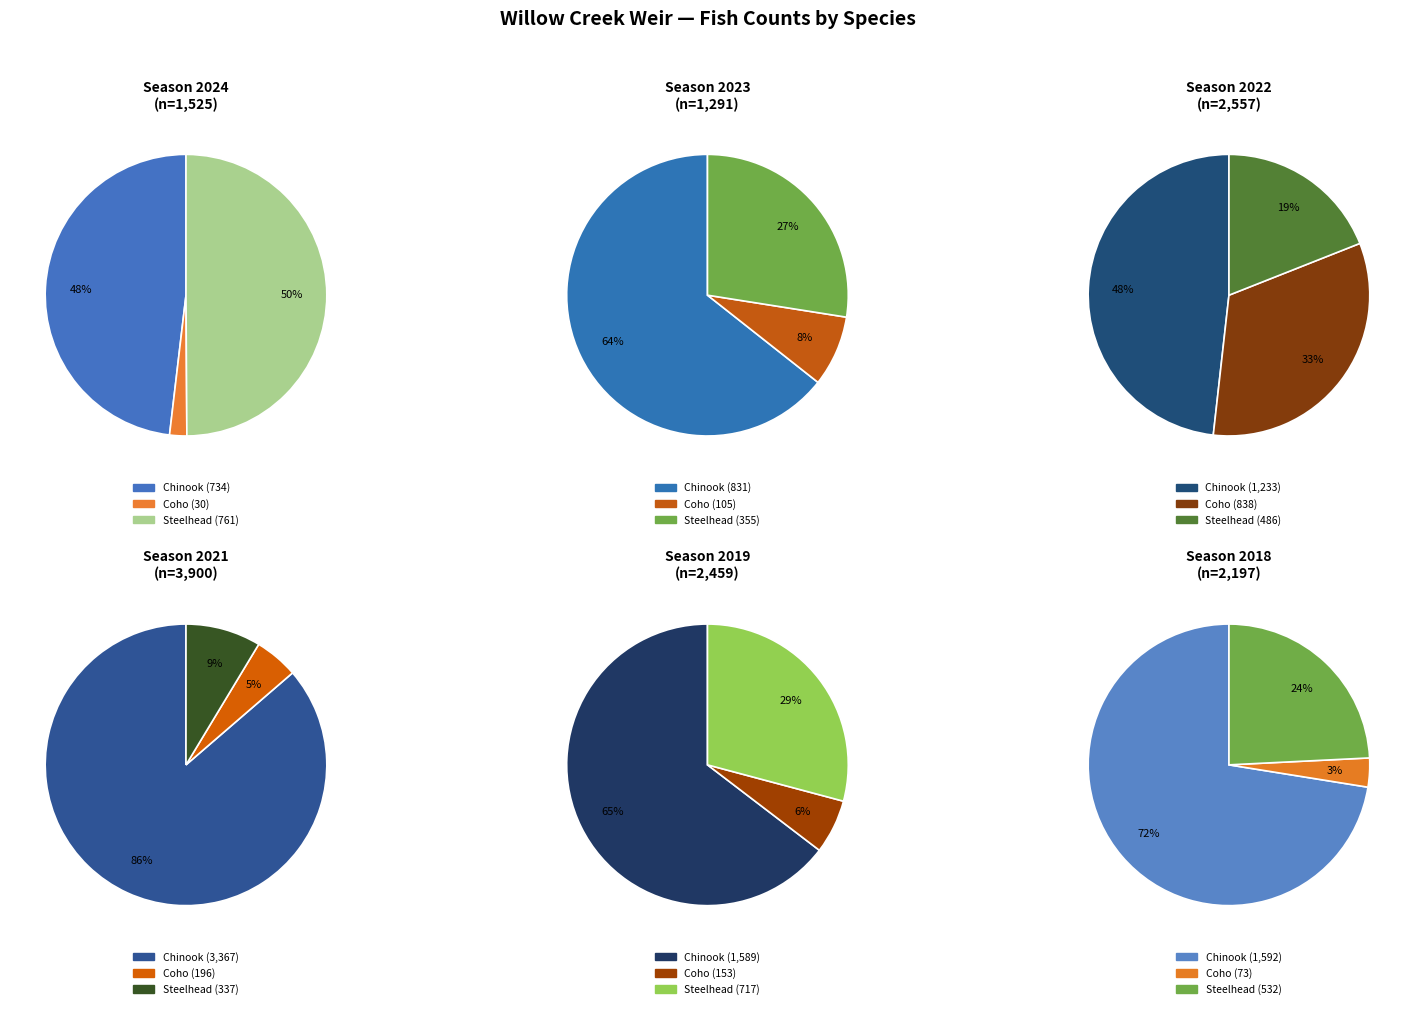

Is it true that Coho is 3% of the pie?

True